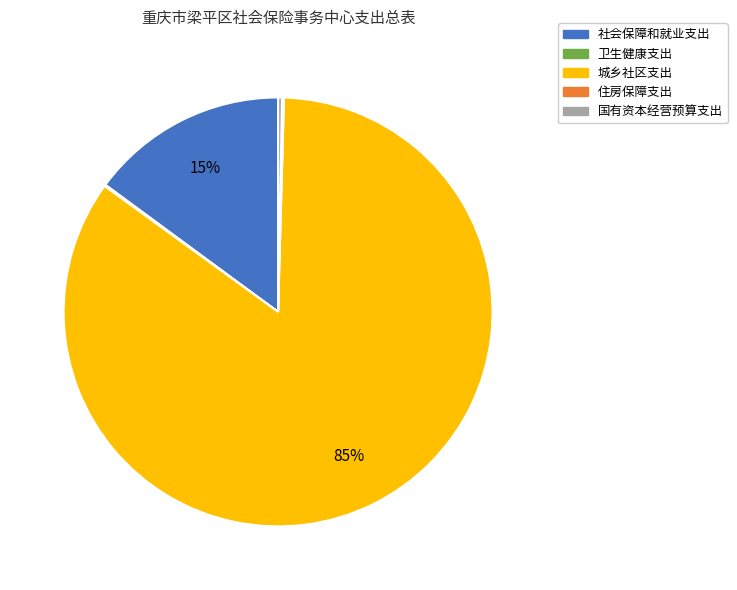

To the nearest percent, what is the average slice percentage?

20%